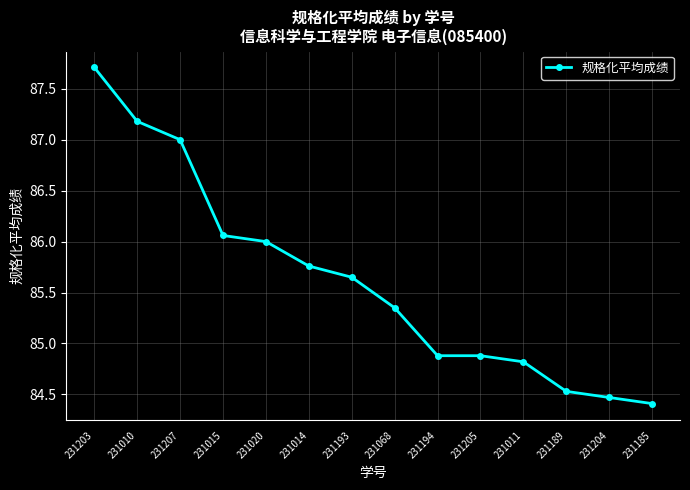

What is the average value?

85.6